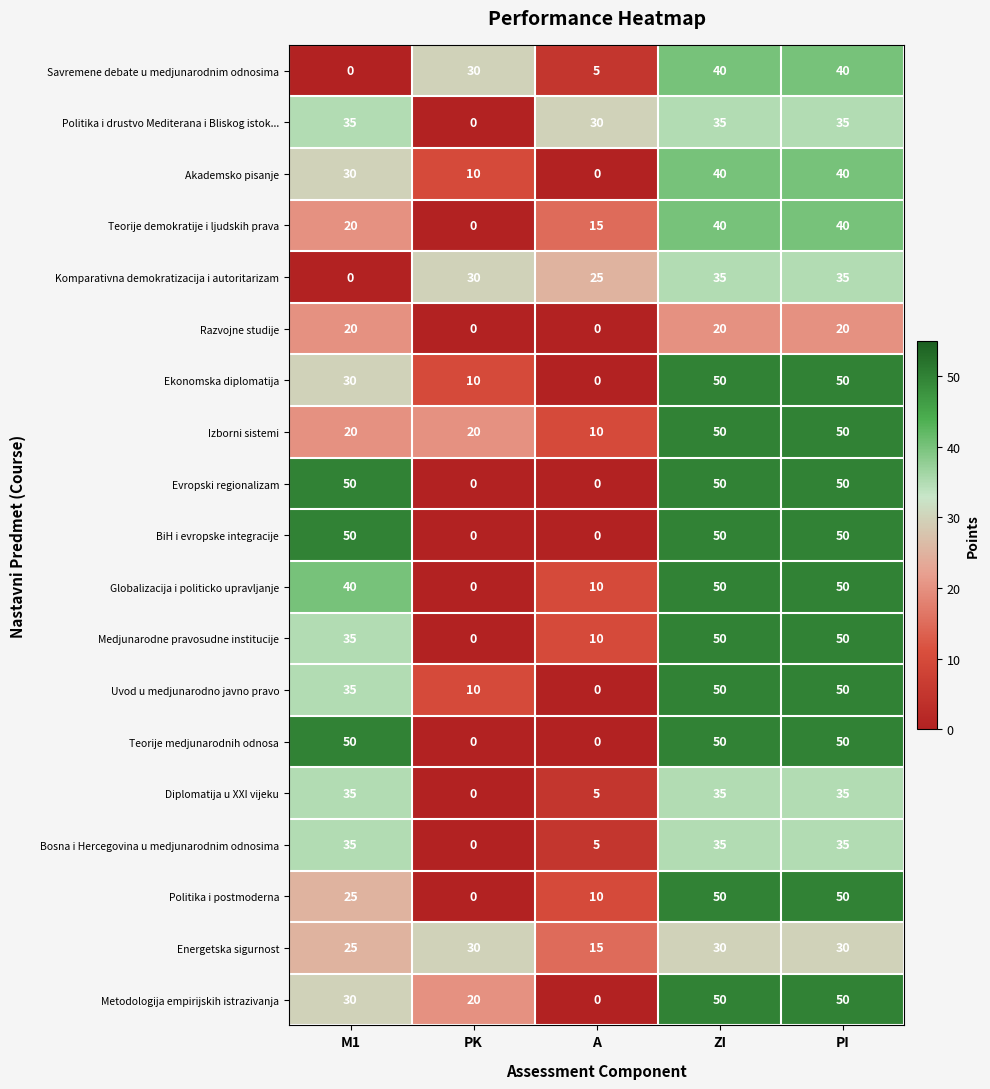

What is the sum of all Teorije medjunarodnih odnosa values?

150